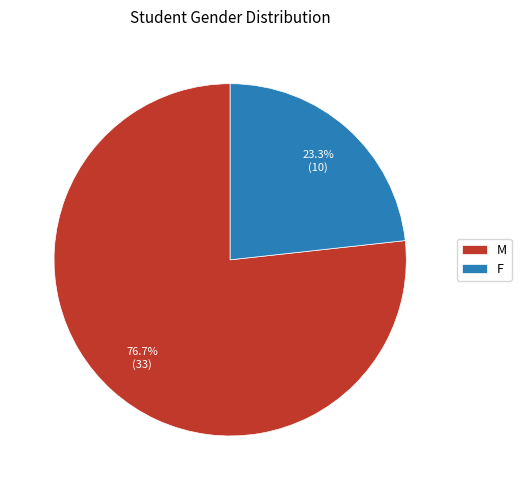

True or false: F accounts for 33% of the total.

False